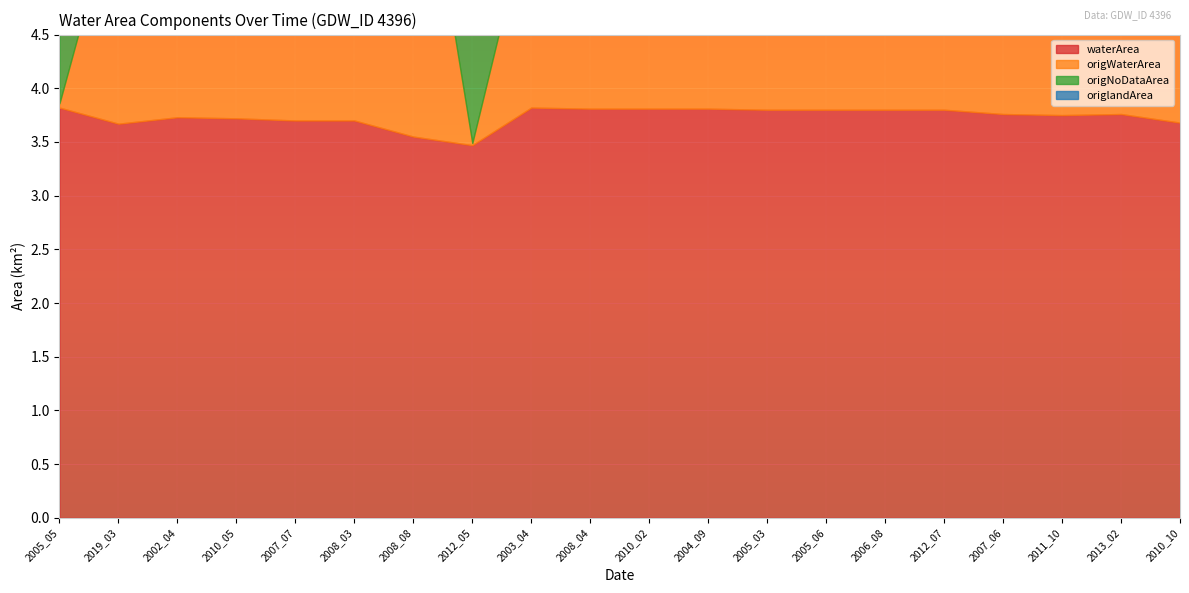

True or false: waterArea and origlandArea cross at least once.

False